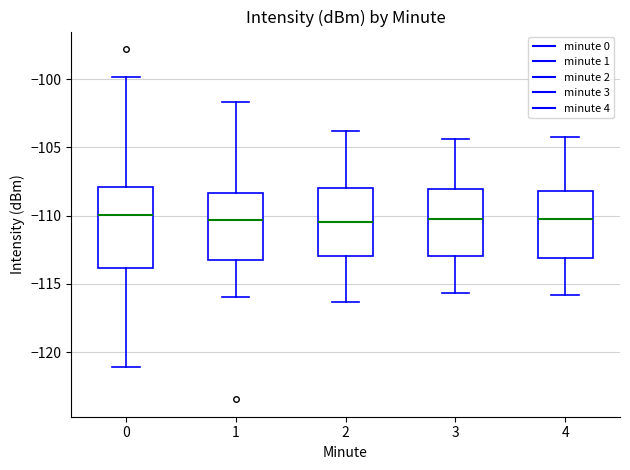

Comparing the boxes themselves (not the whiskers), which one is the tallest?

0